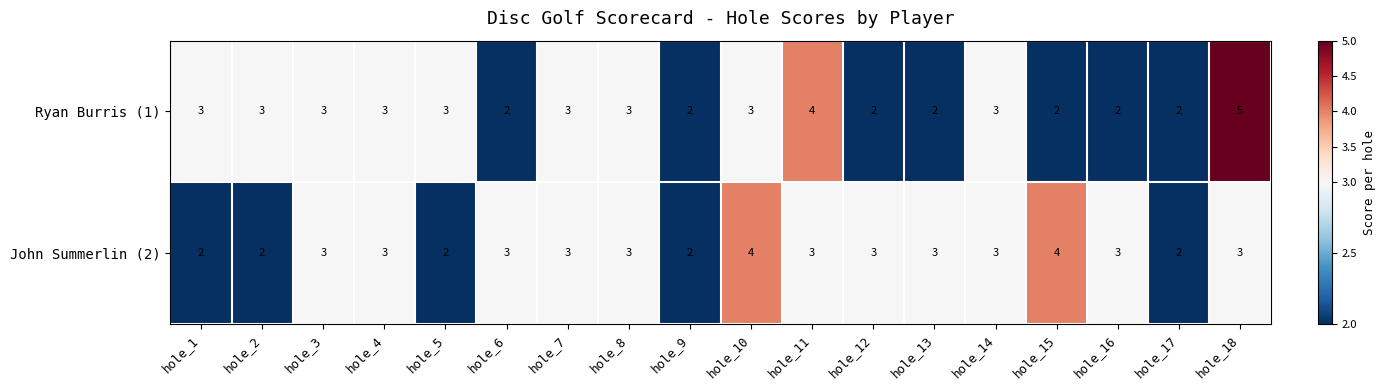

What is the total value across all series at hole_17?

4